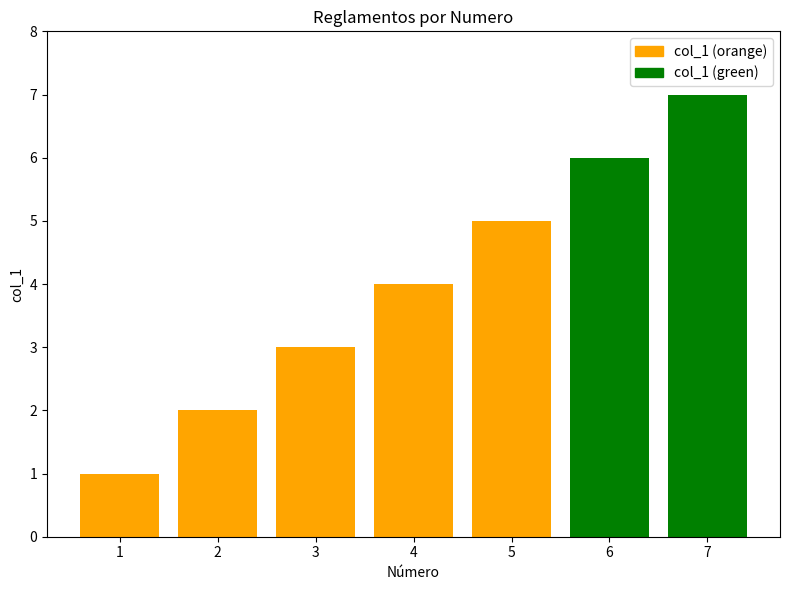

What is the maximum value shown in the chart?

7